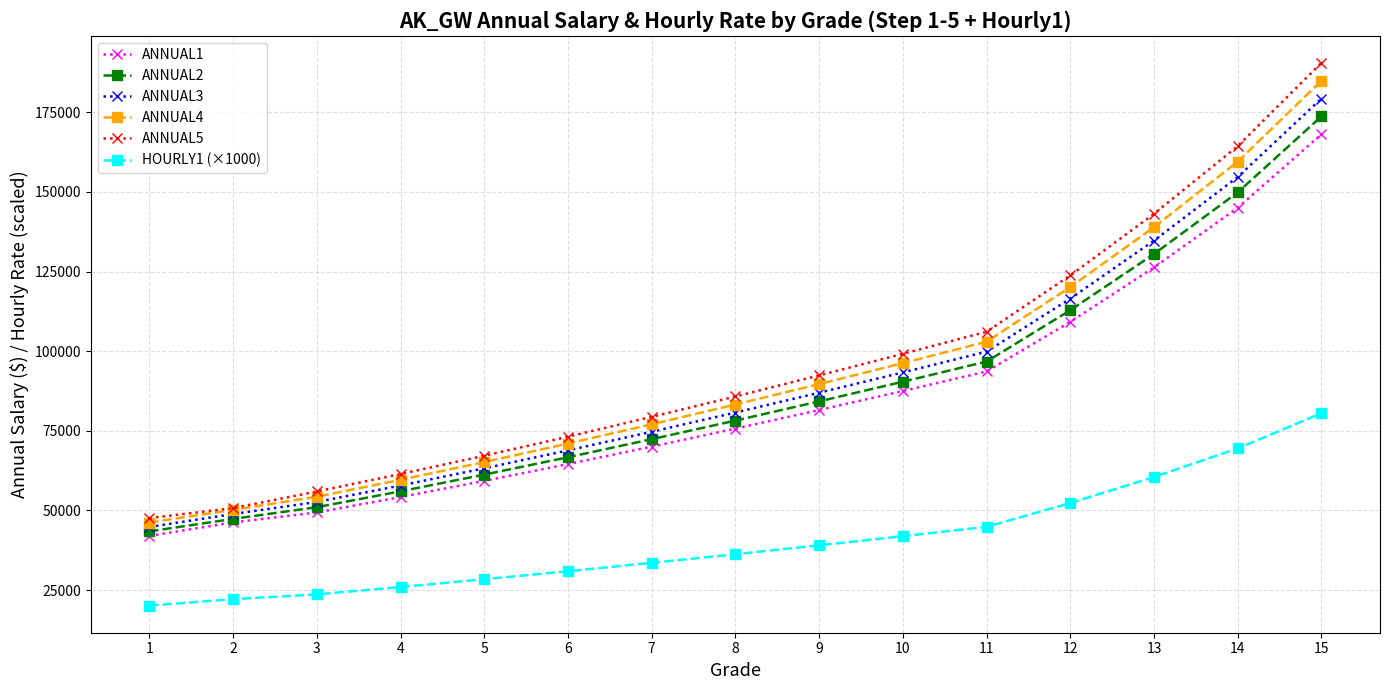

At which label is ANNUAL5 closest to 119071?

12